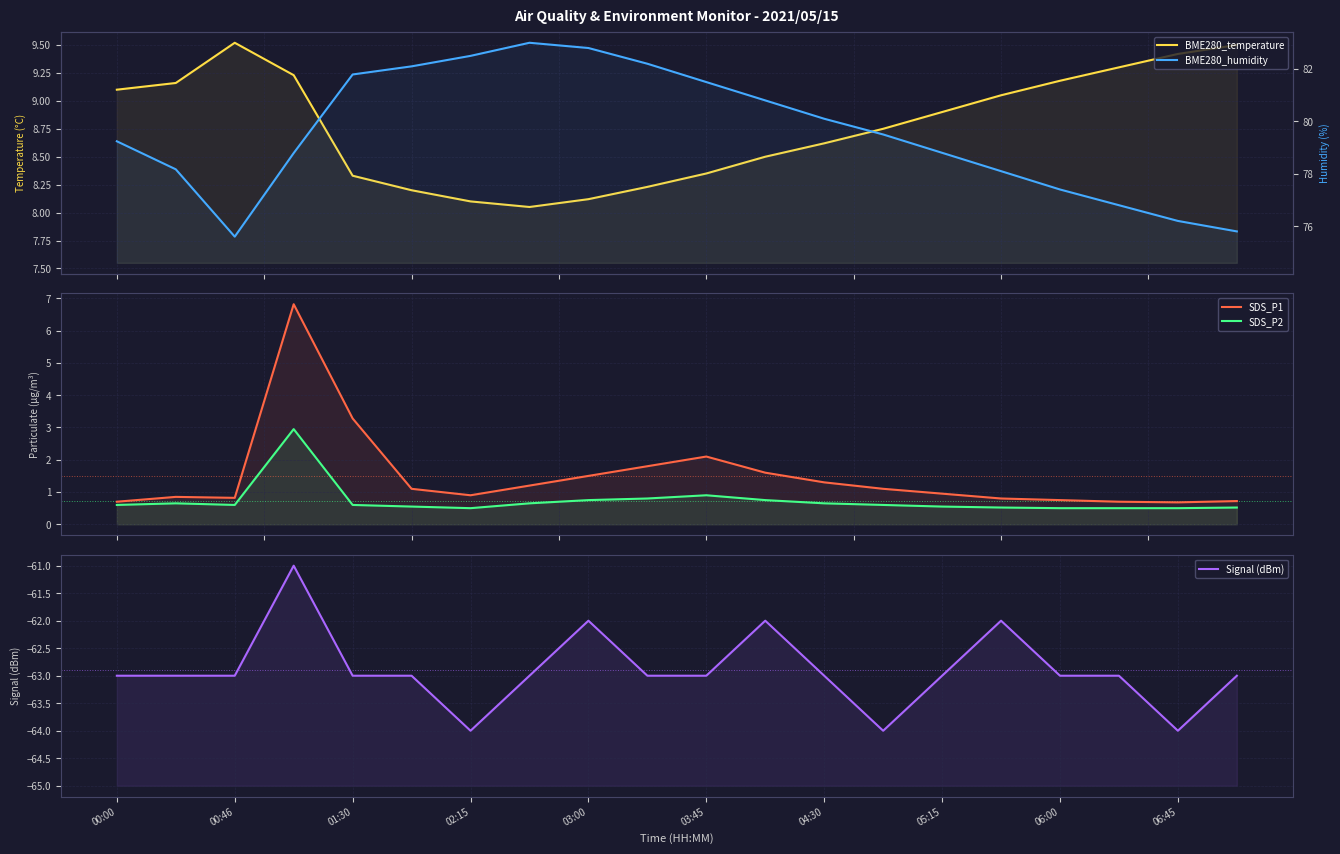

What is the difference between the maximum and minimum values in the BME280_temperature series?

1.5